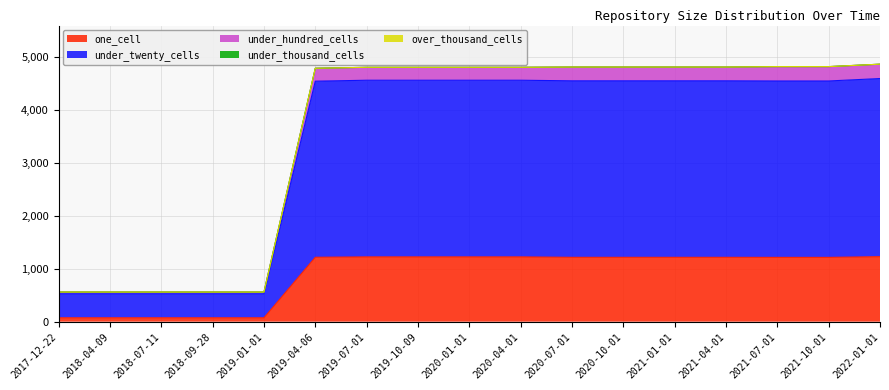

Does the chart display data point markers on the line(s)?

No